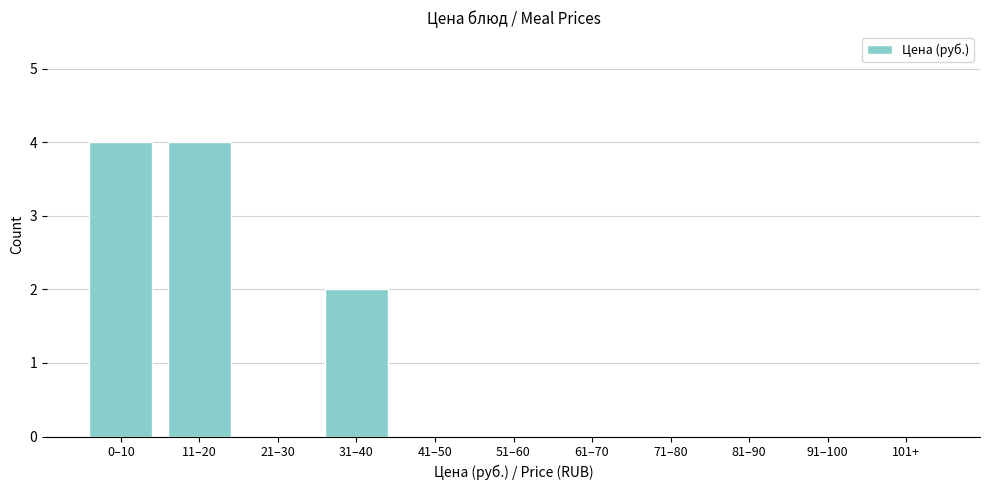

Reading left to right, what are all the values shown in this chart?

0–10=4	11–20=4	21–30=0	31–40=2	41–50=0	51–60=0	61–70=0	71–80=0	81–90=0	91–100=0	101+=0